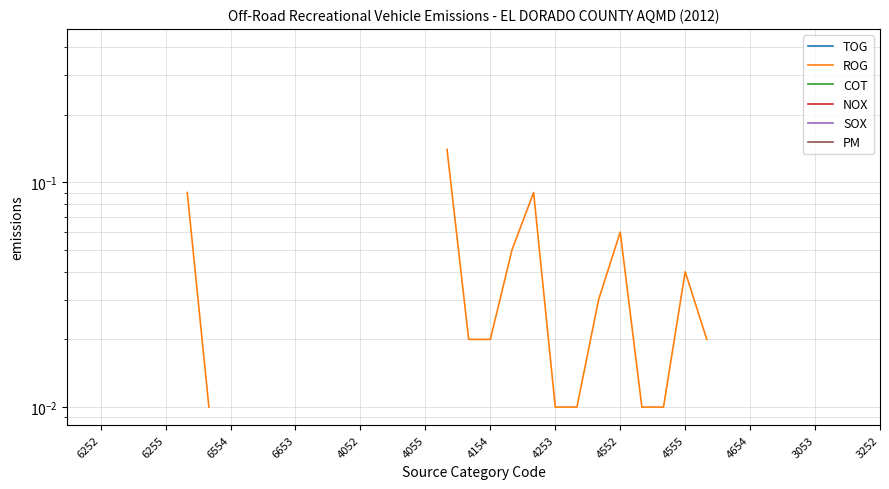

Which has a higher value, 34 or 26?

26